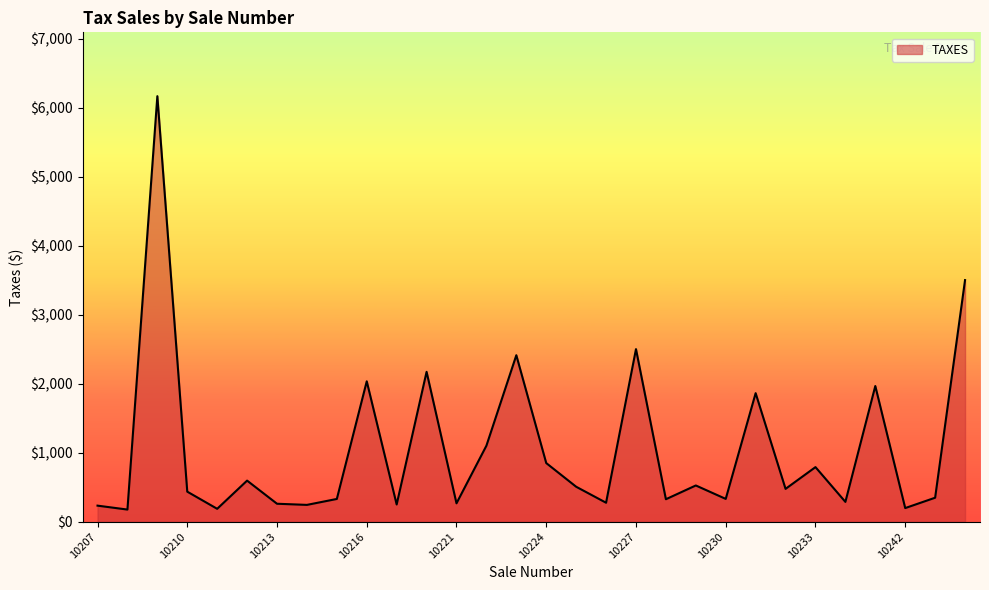

What is the minimum value shown in the chart?

176.4